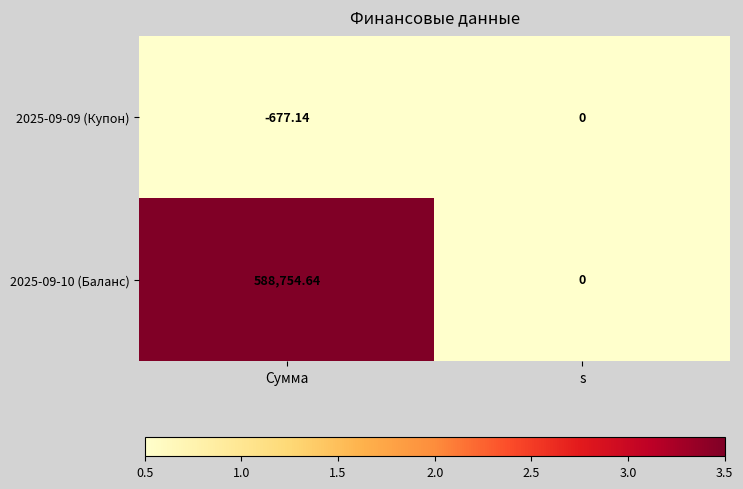

At which category is the sum across all series the highest?

Сумма